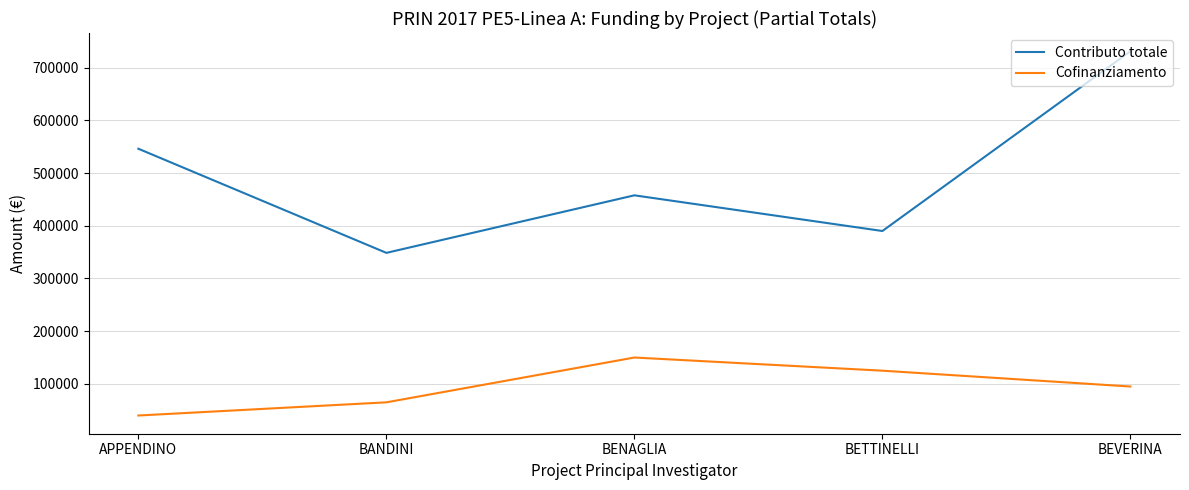

At which category is the sum across all series the highest?

BEVERINA